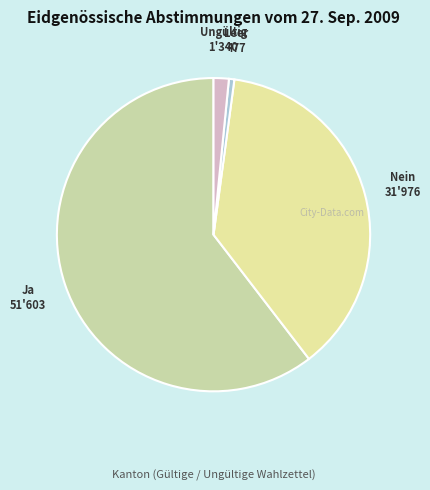

Does any single category account for the majority?

Yes